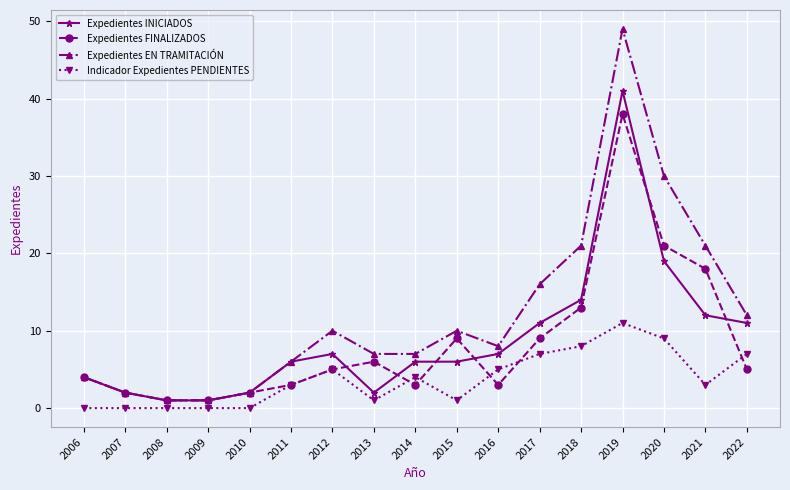

Rank the series by their maximum value, from lowest to highest.

Indicador Expedientes PENDIENTES, Expedientes FINALIZADOS, Expedientes INICIADOS, Expedientes EN TRAMITACIÓN